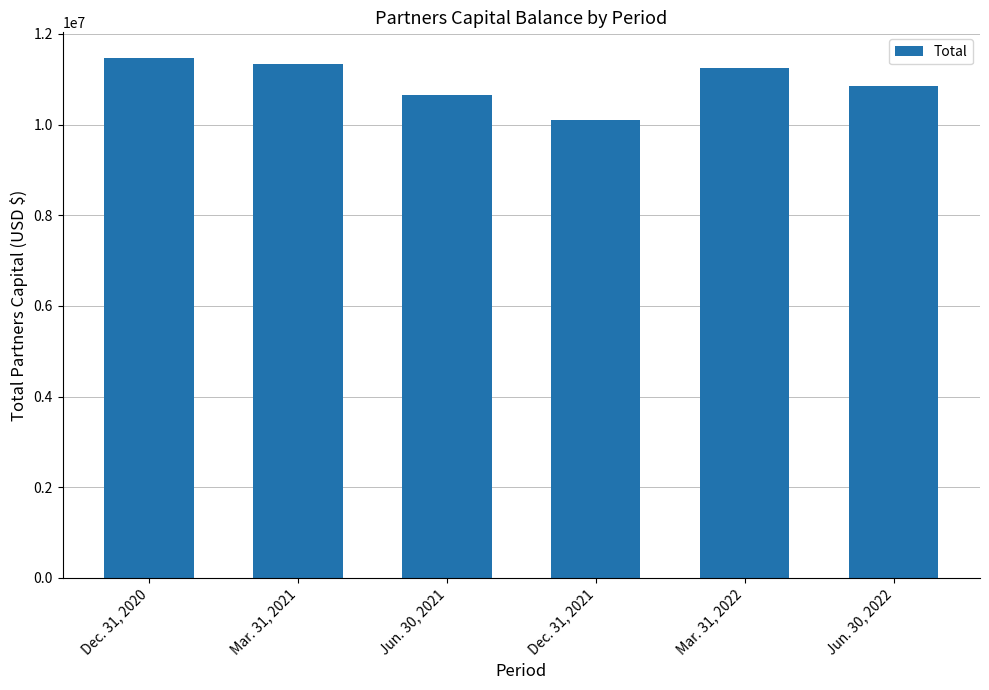

Reading left to right, transcribe all the data shown in this chart.

Dec. 31, 2020=11462303	Mar. 31, 2021=11347722	Jun. 30, 2021=10657136	Dec. 31, 2021=10098032	Mar. 31, 2022=11249694	Jun. 30, 2022=10860631